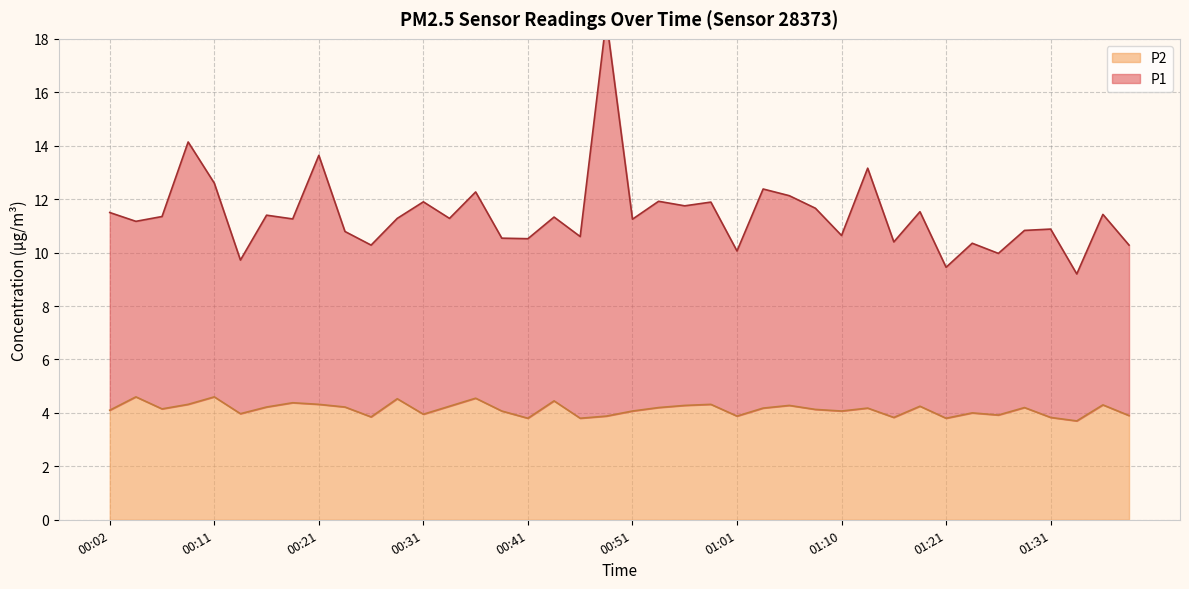

True or false: P2 has more than 0 points higher than both neighbors.

True